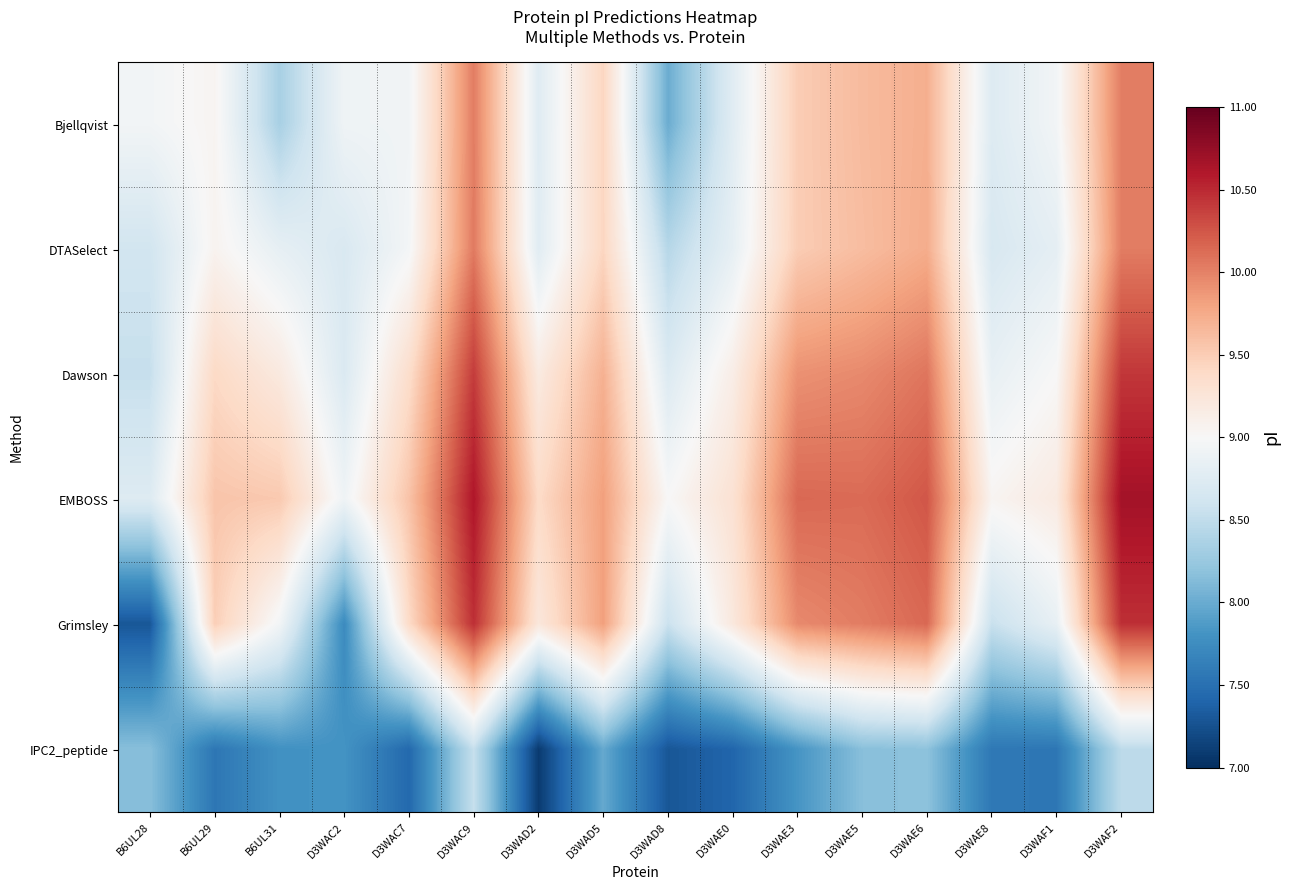

Rank the series by their maximum value, from lowest to highest.

IPC2_peptide, Bjellqvist, DTASelect, Dawson, Grimsley, EMBOSS